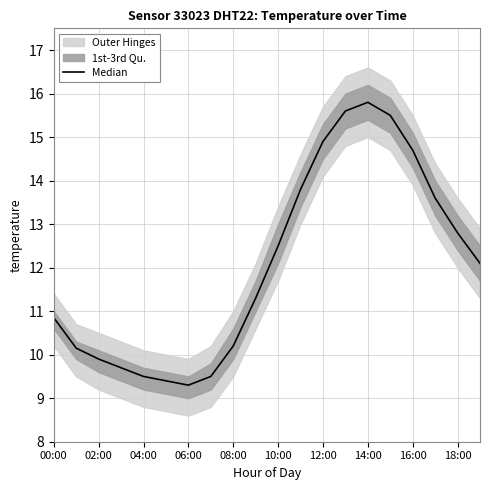

Where does the data first go above 12?

10:00